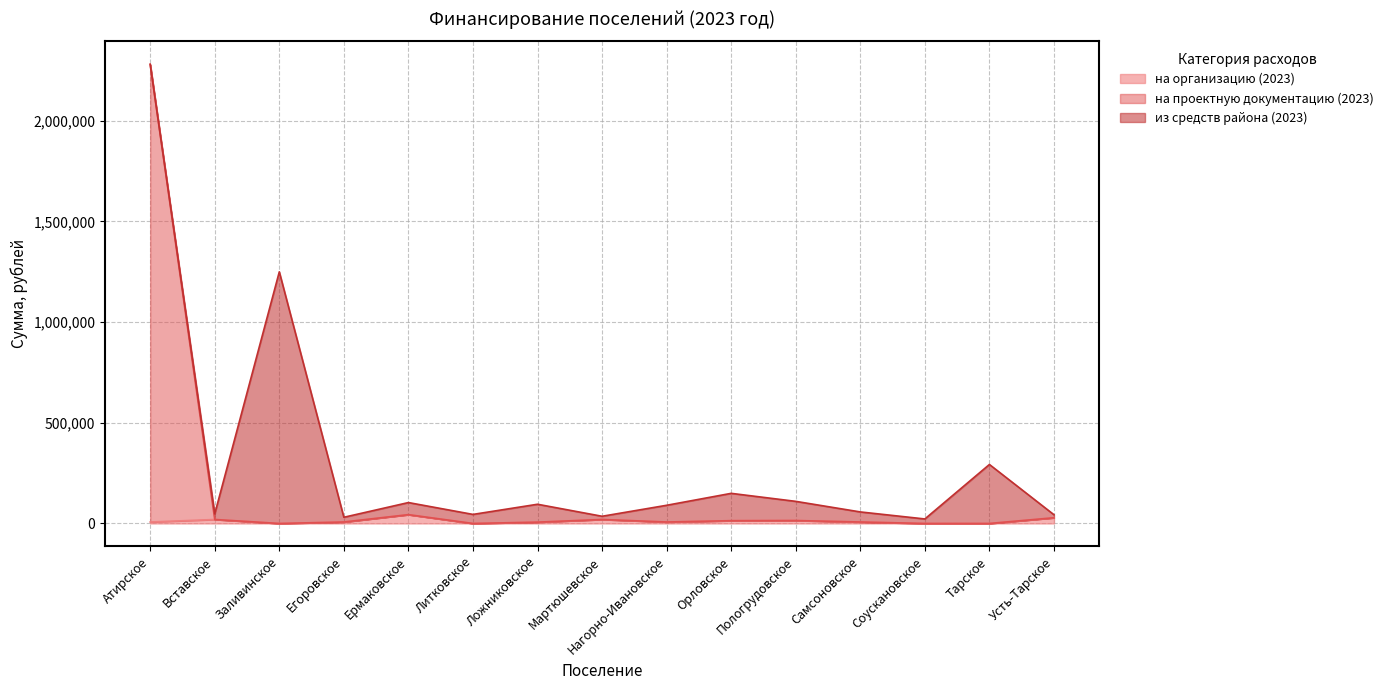

At which category is the sum across all series the highest?

Атирское